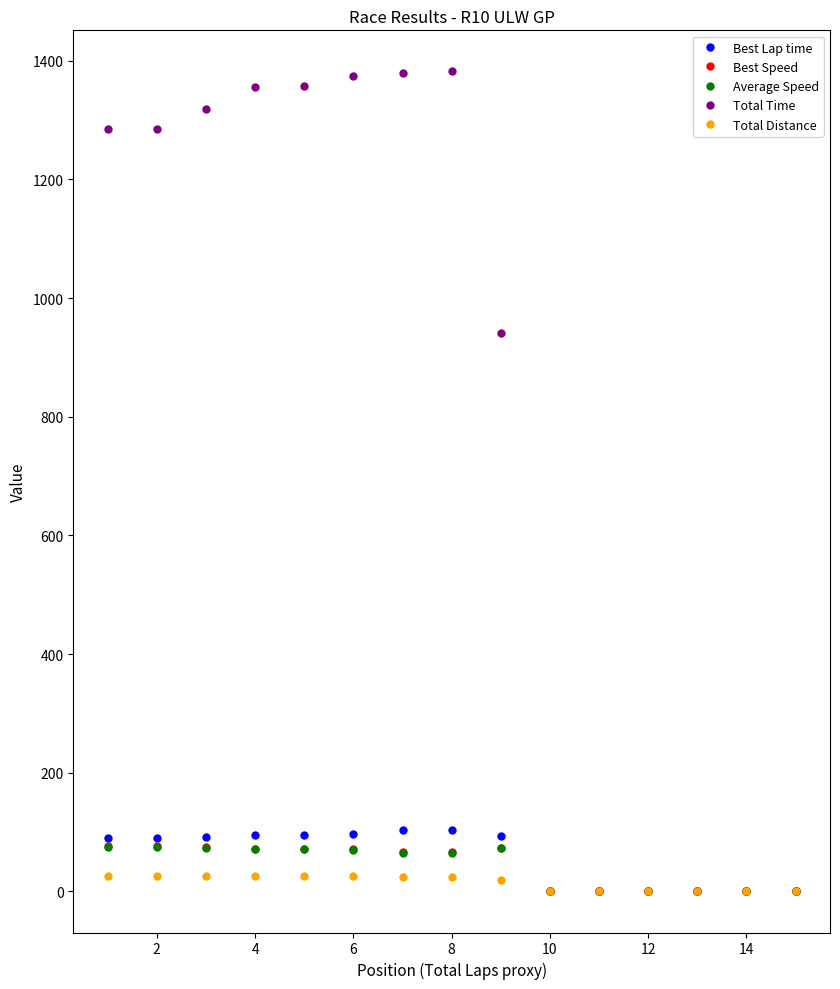

What is the maximum value for Average Speed?

75.1